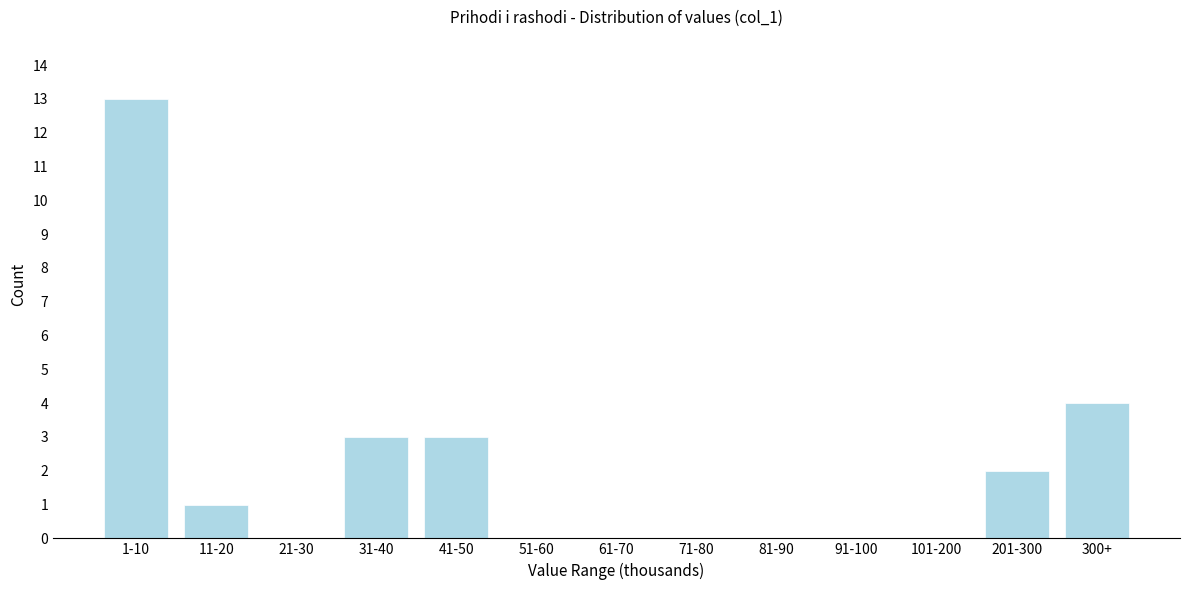

Reading left to right, list all the values displayed in this chart.

1-10=13	11-20=1	21-30=0	31-40=3	41-50=3	51-60=0	61-70=0	71-80=0	81-90=0	91-100=0	101-200=0	201-300=2	300+=4